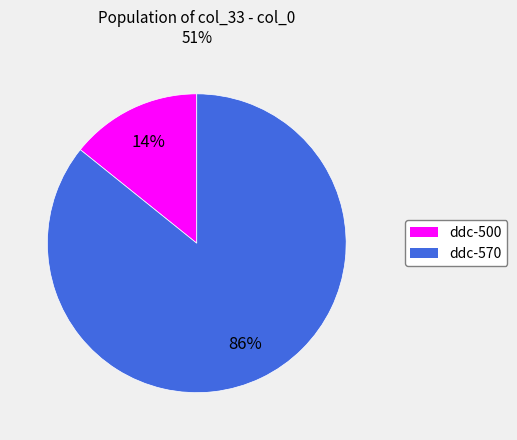

Is the sum of ddc-570 and ddc-500 greater than half?

Yes